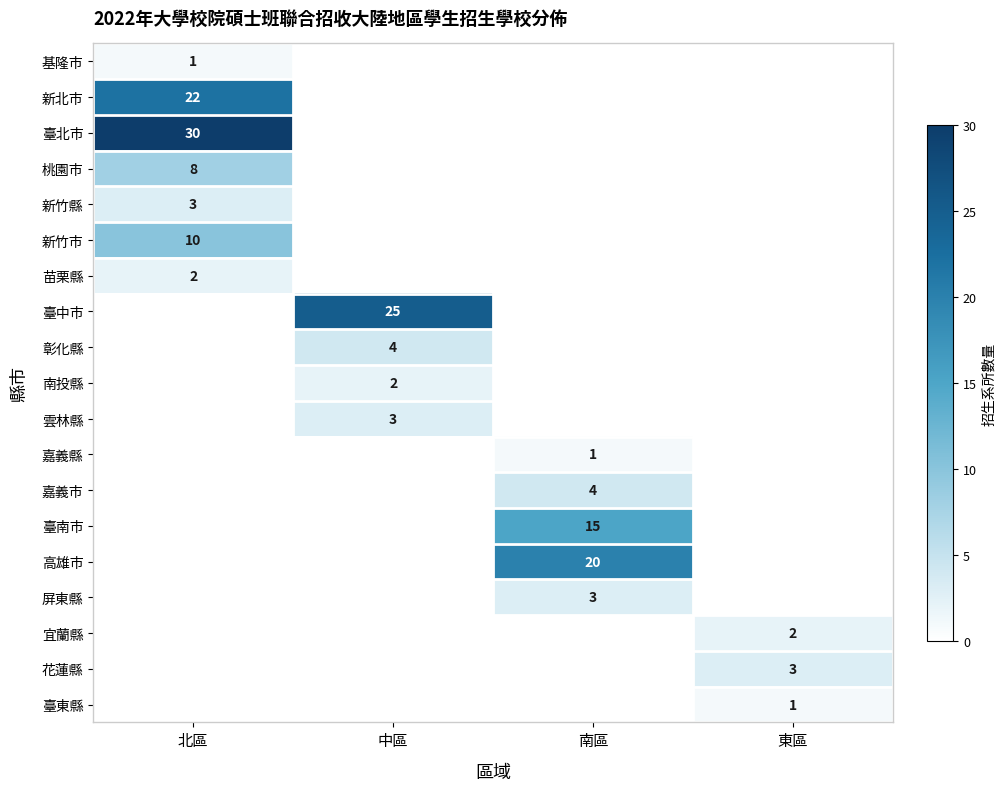

The 臺中市 series shows 16 at 中區. True or false?

False